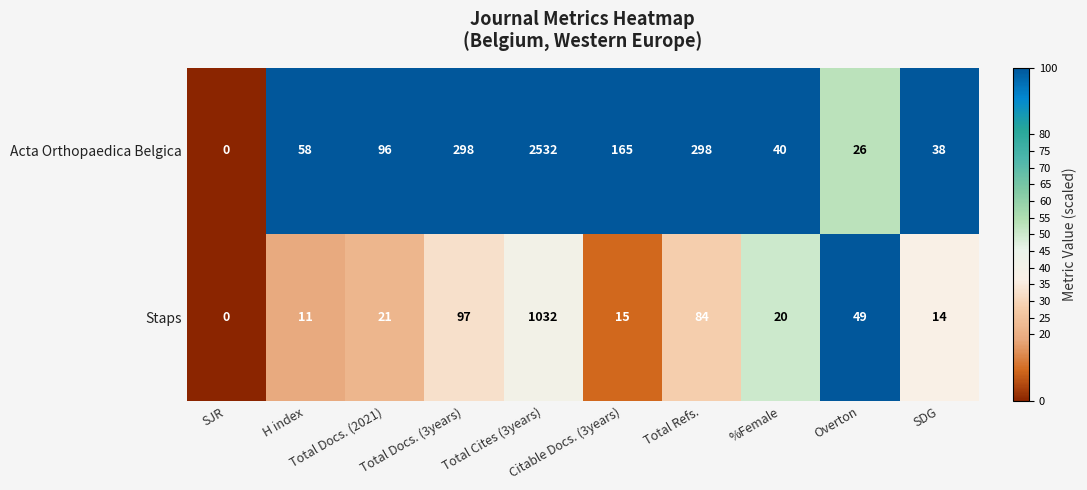

At which category is the sum across all series the highest?

Total Cites (3years)